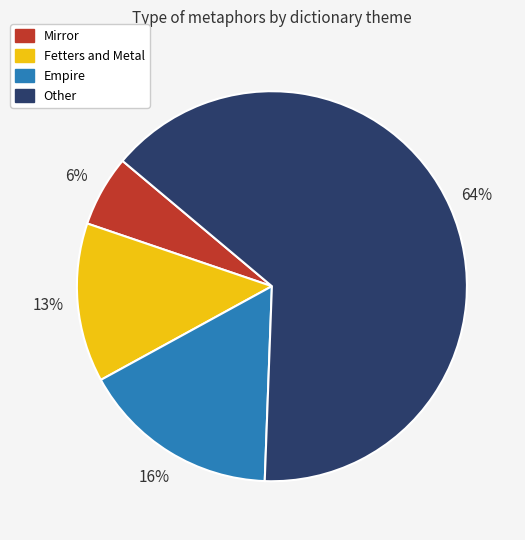

To the nearest percent, what percentage of the pie is Empire?

16%